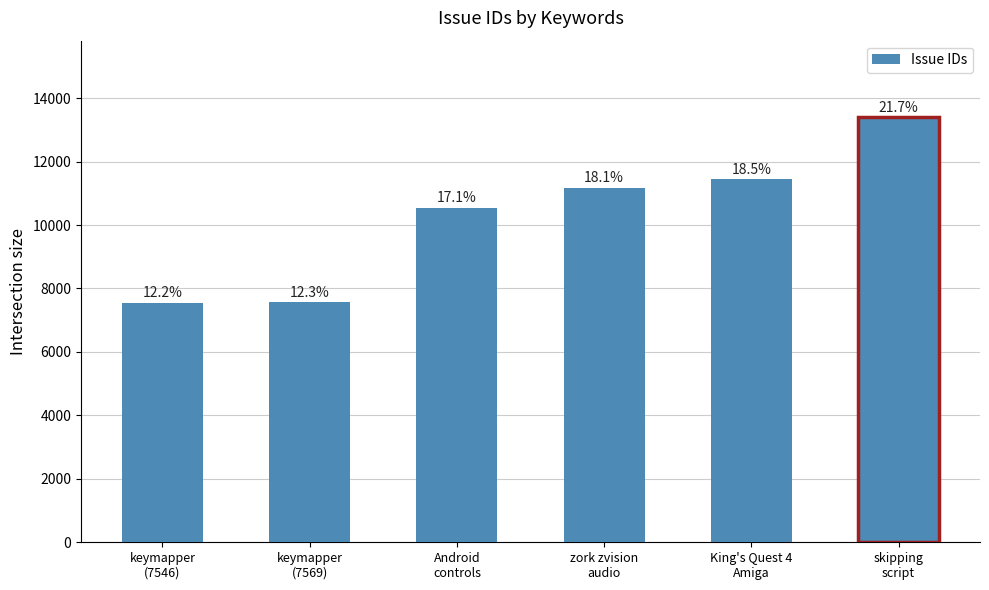

What is the maximum value shown in the chart?

13400